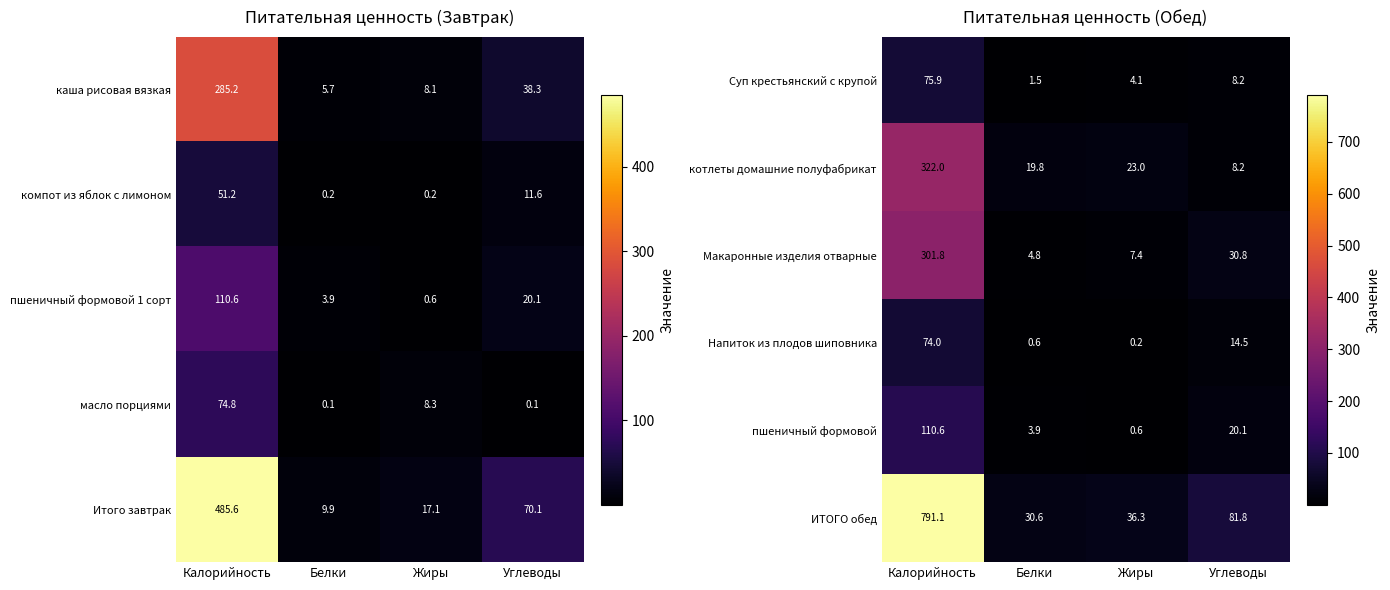

What is the average value of the пшеничный формовой series?

33.8